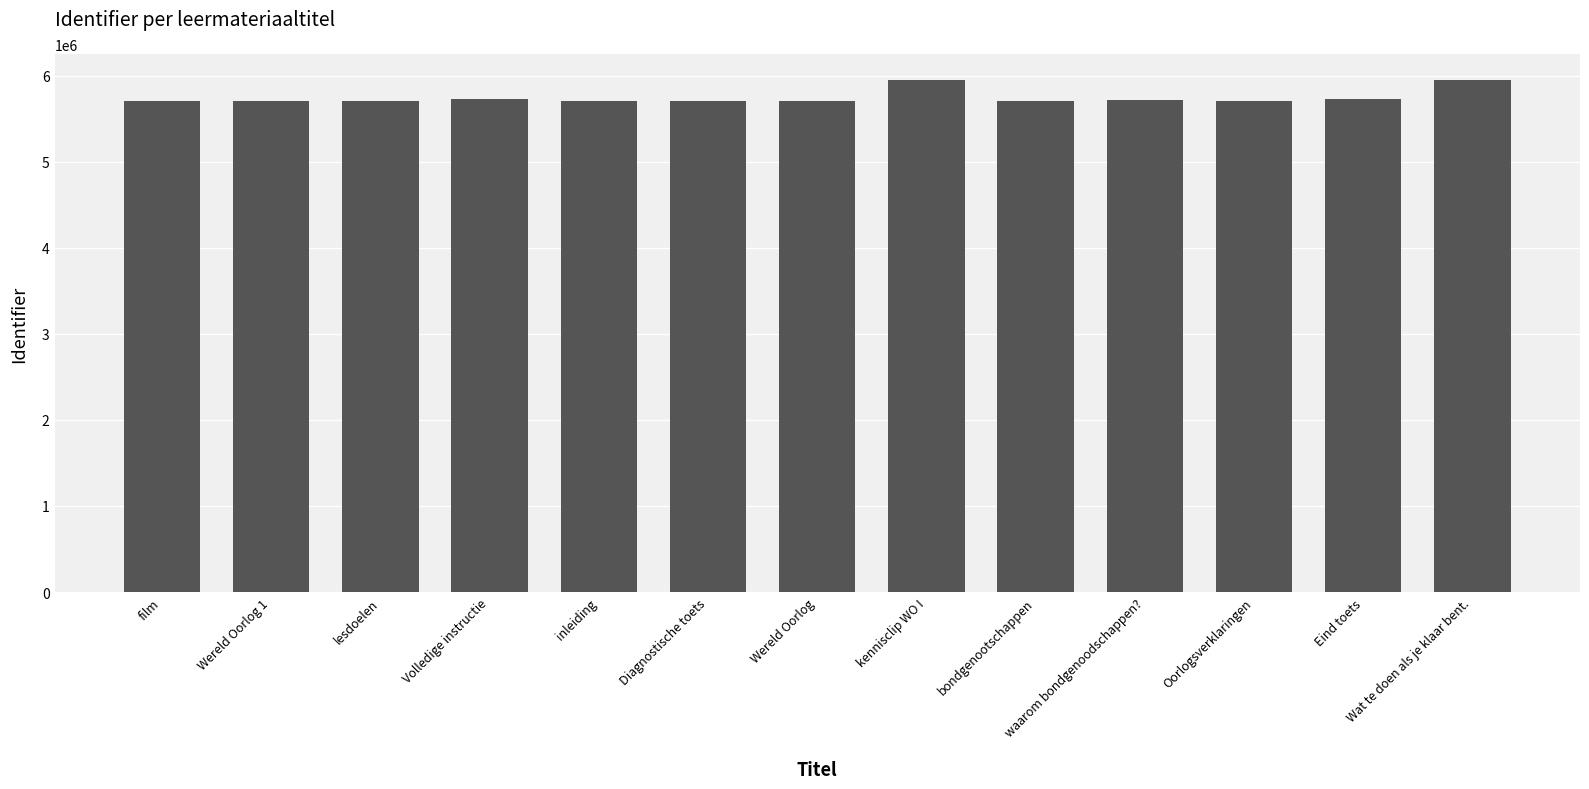

What is the sum of the values at film and Wereld Oorlog?

11411629